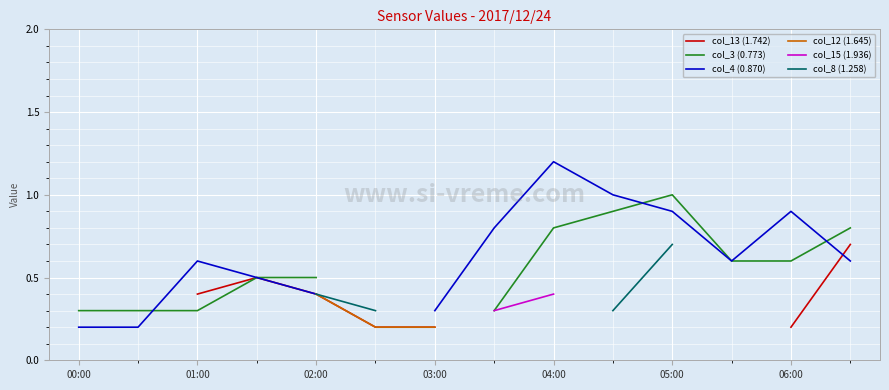

Where is the first local minimum for col_4 (0.870)?

11